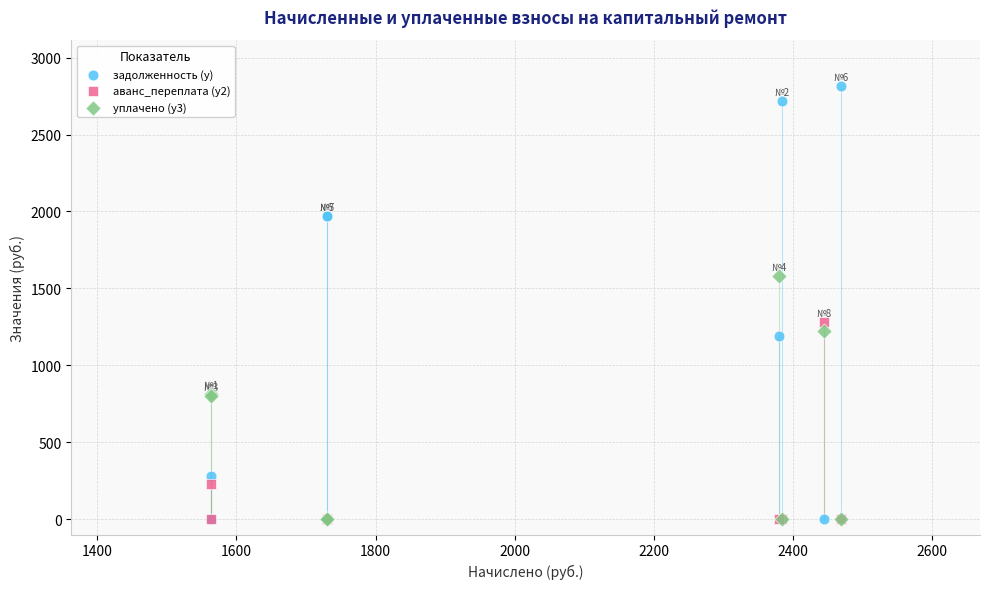

Across all series, what Y value is closest to 1406?

1281.0